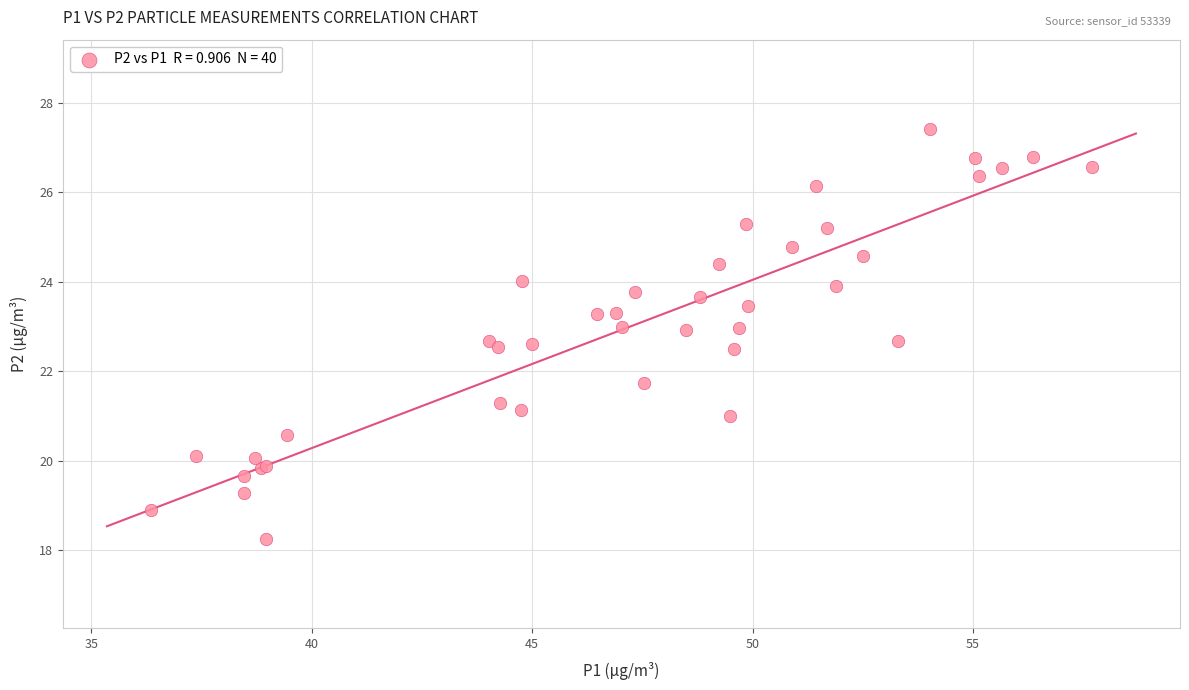

What Y value in the scatter plot is closest to 22?

21.7